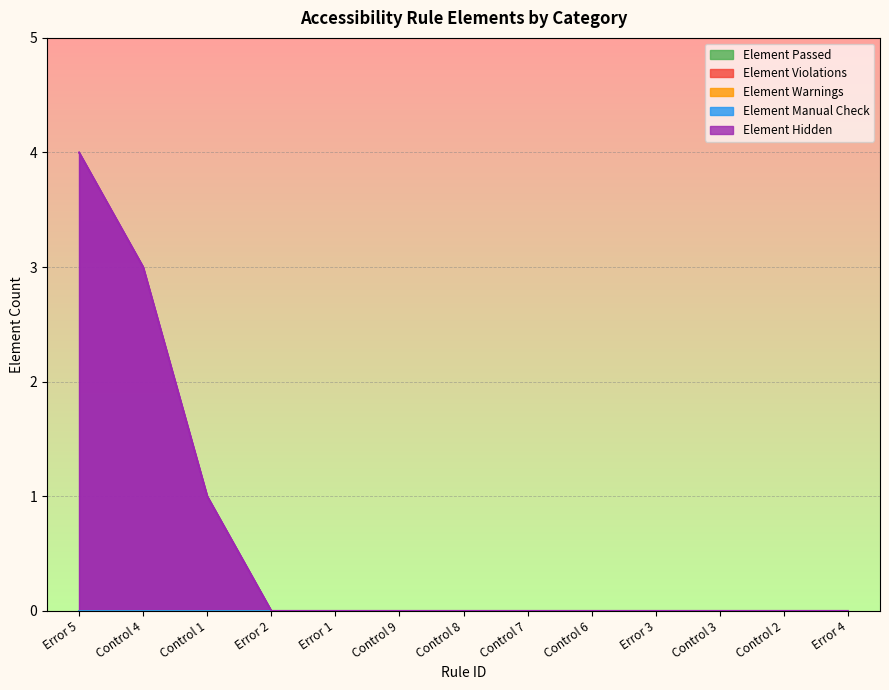

The Element Hidden series shows 2 at Control 9. True or false?

False